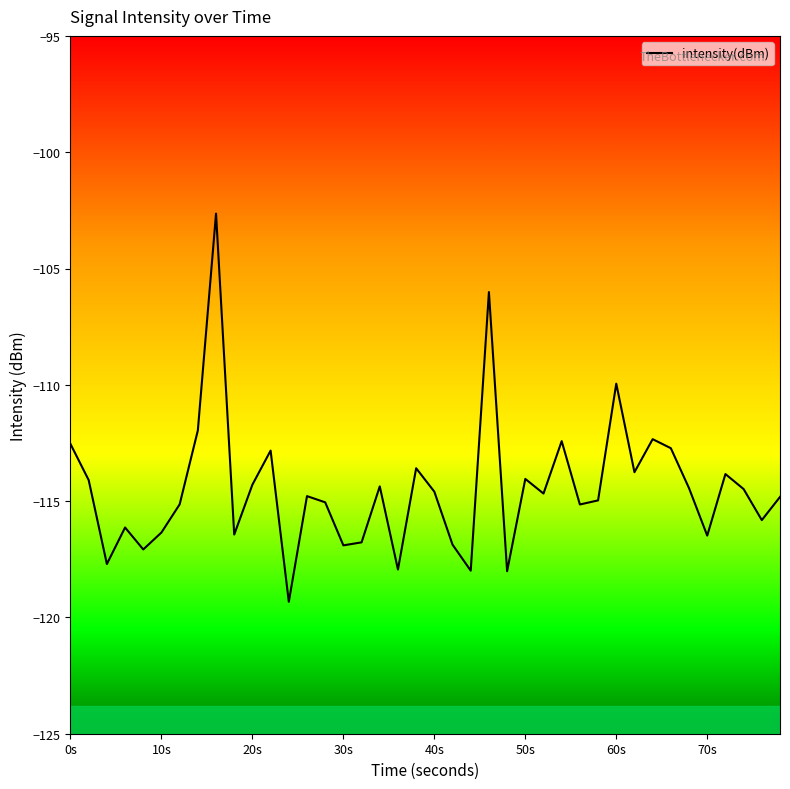

What is the difference between the maximum and minimum values?

16.7